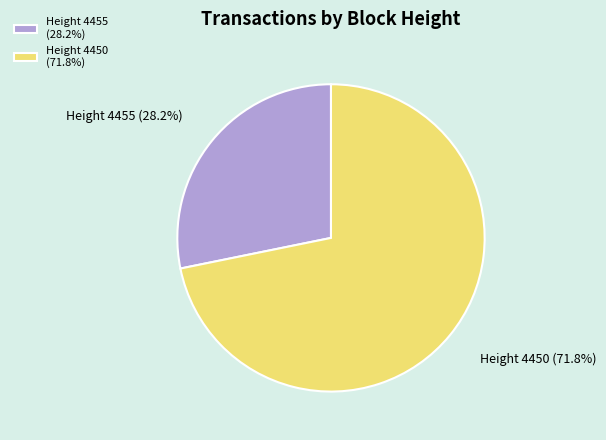

Which slice represents more than half of the pie?

Height 4450 (71.8%)